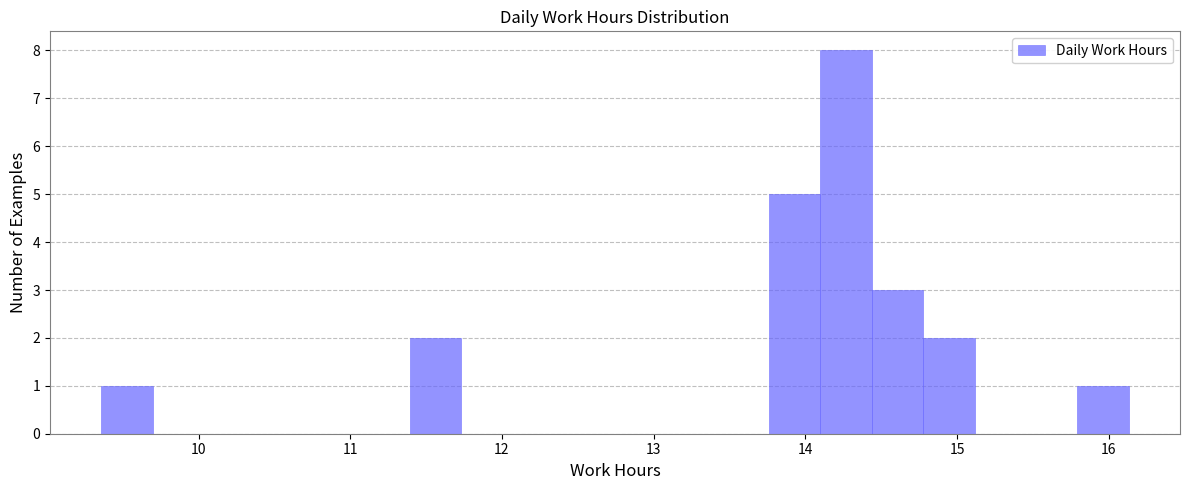

Around what value on the x-axis is the tallest bar? Give the approximate position of its centre, as read against the axis.

14.3